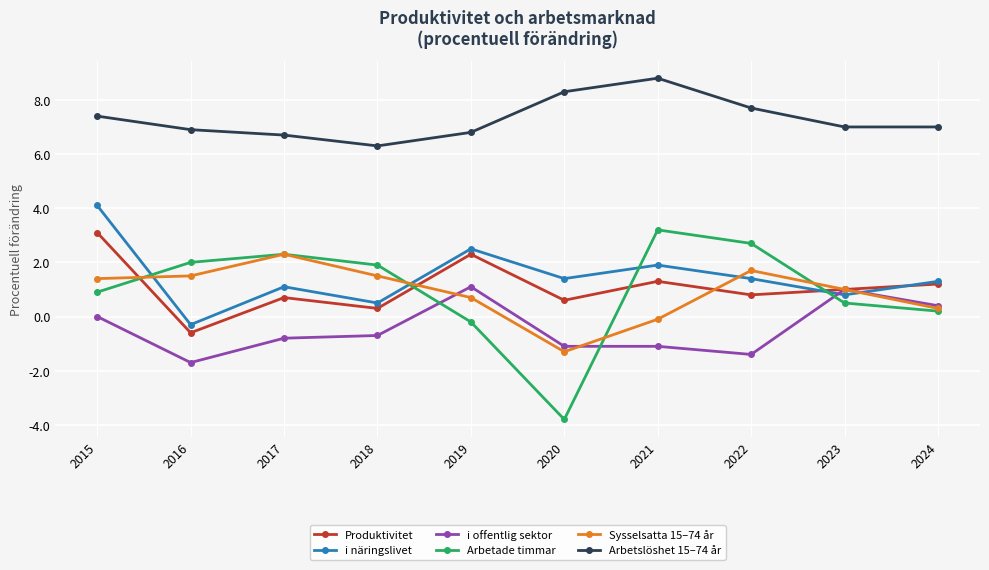

What is the total value across all series at 2024?

10.4